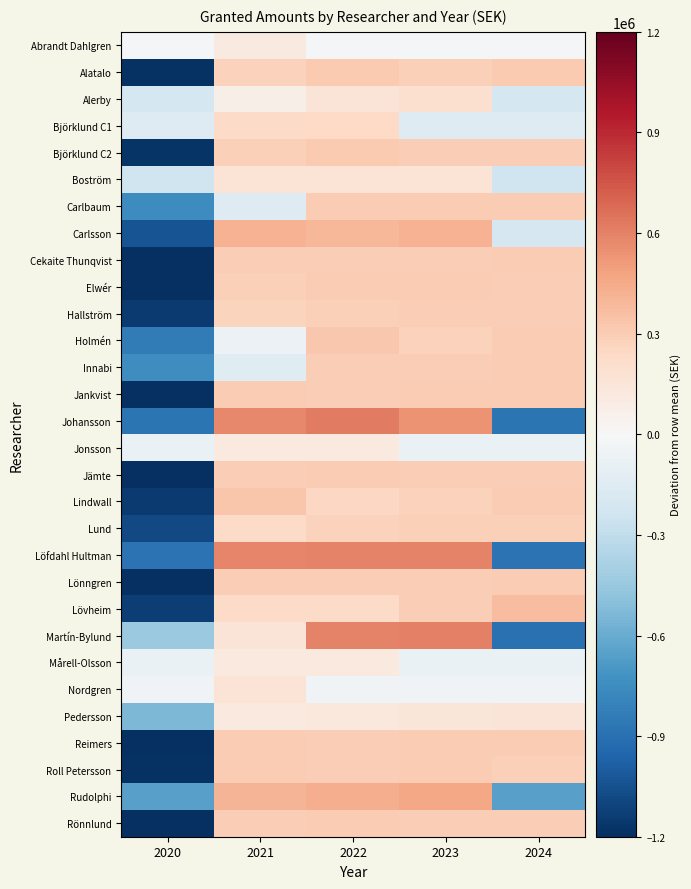

Between 2020 and 2024, which is larger?

2020